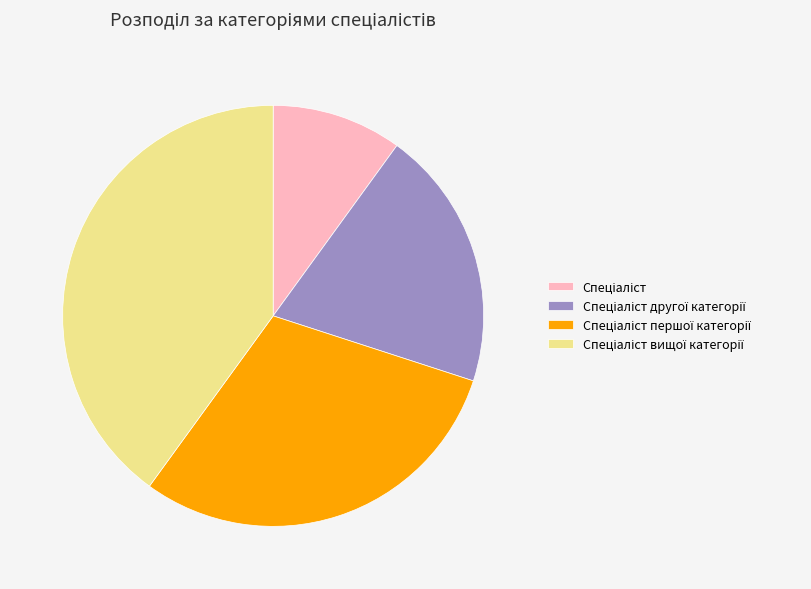

Is there any slice that represents more than half of the pie?

No